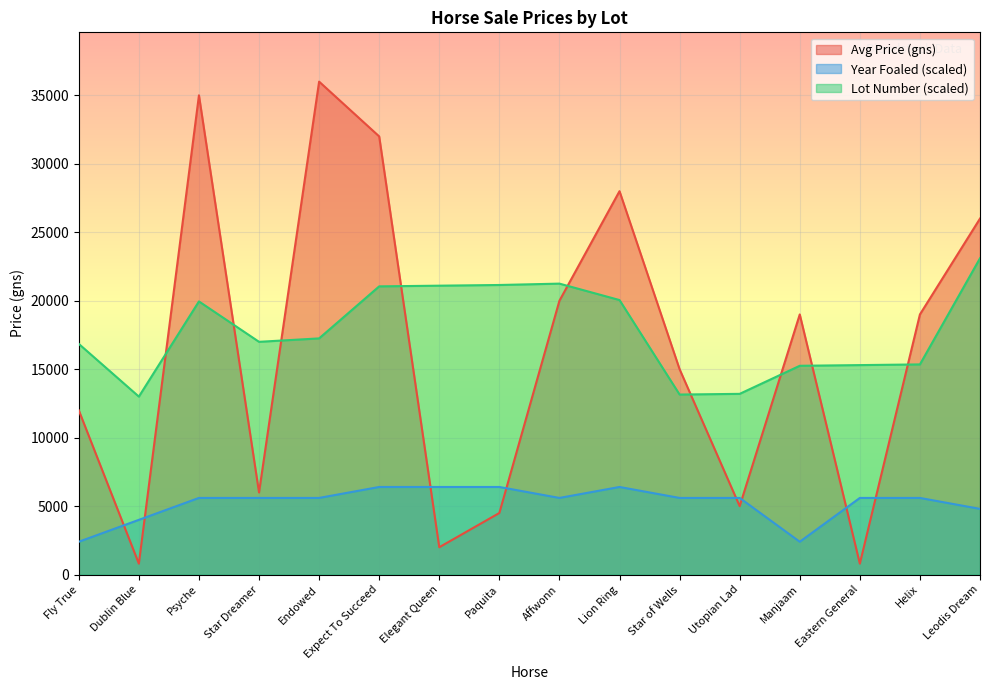

What value does the Year Foaled series have at Fly True, to the nearest 10?

2400